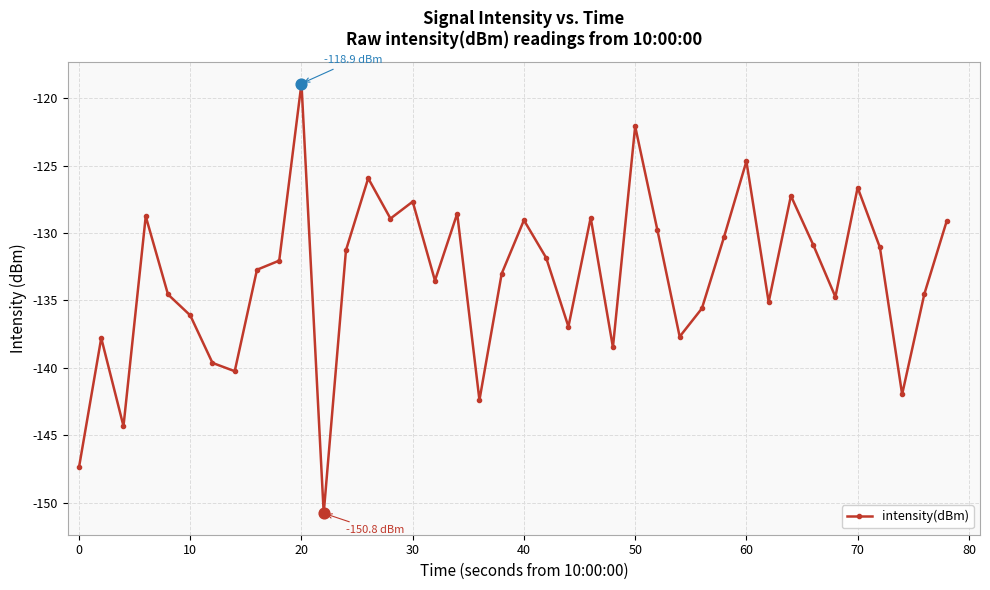

True or false: there are more than 2 points higher than both neighbors.

True